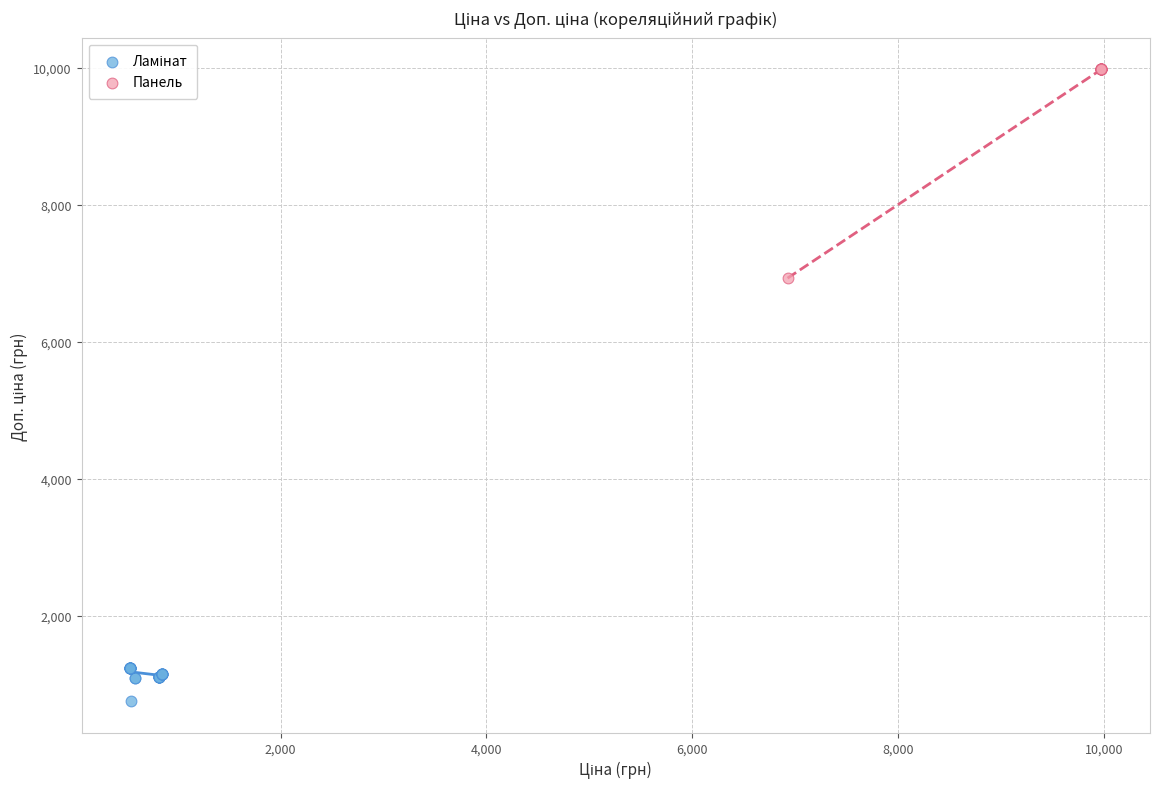

Which series has the largest Y range (max minus min)?

Панель